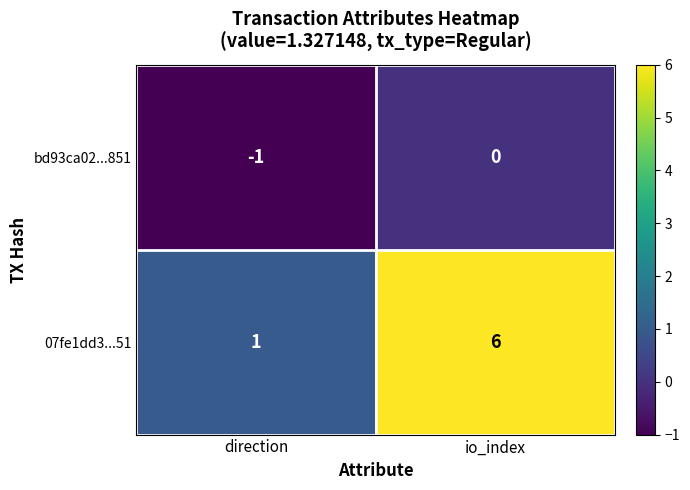

Which label corresponds to the smallest value in the chart?

direction